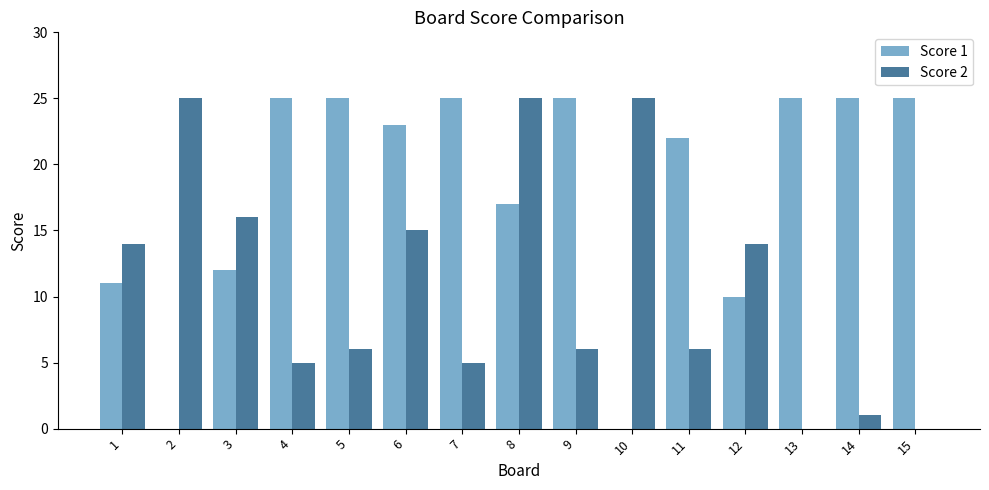

What are all the series names shown in the legend?

Score 1, Score 2